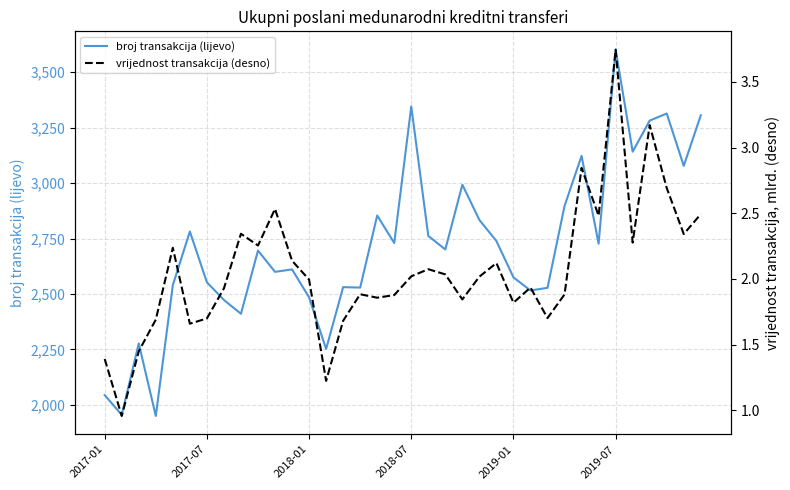

The broj transakcija (lijevo) series shows 1458.3 at 2019-01. True or false?

False